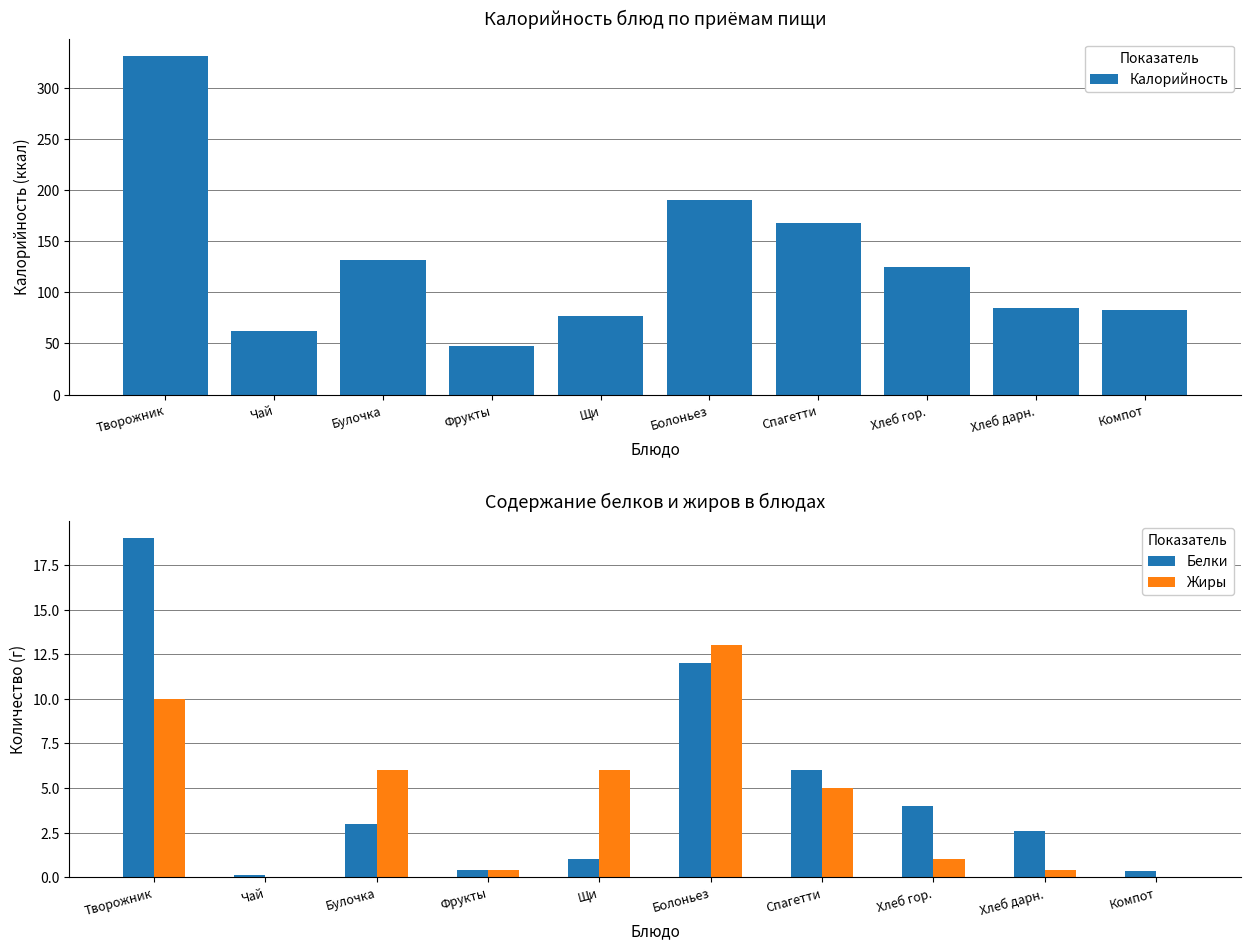

Which label corresponds to the largest value in the chart?

Творожник